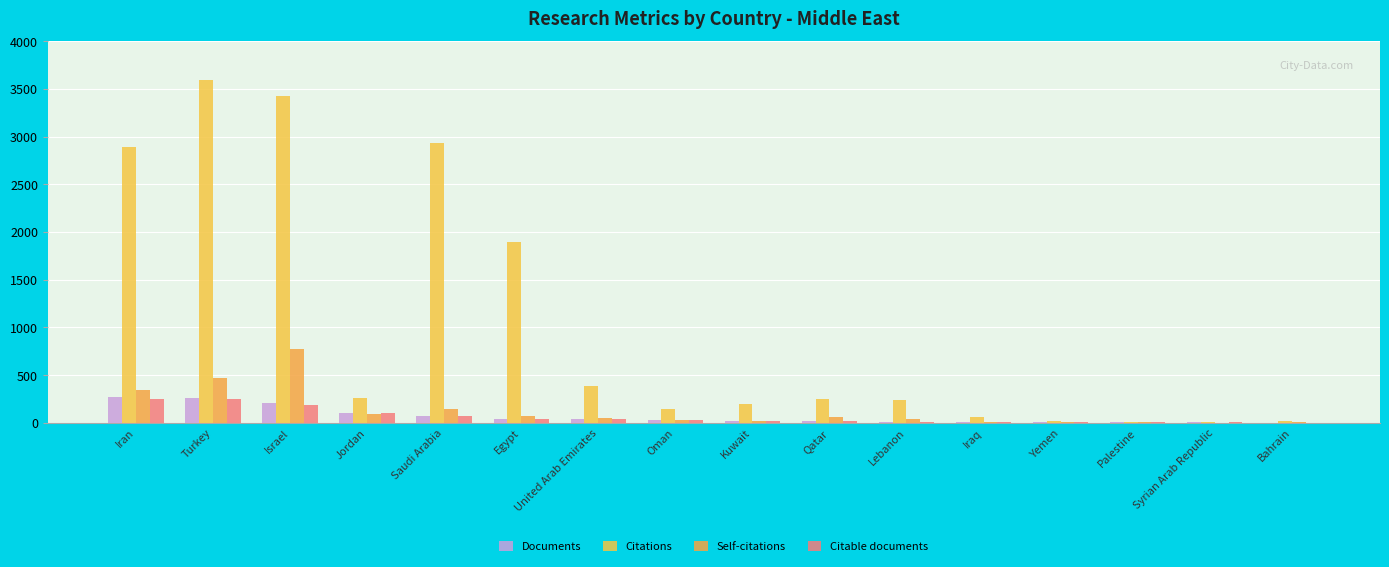

How many groups of bars are there?

16